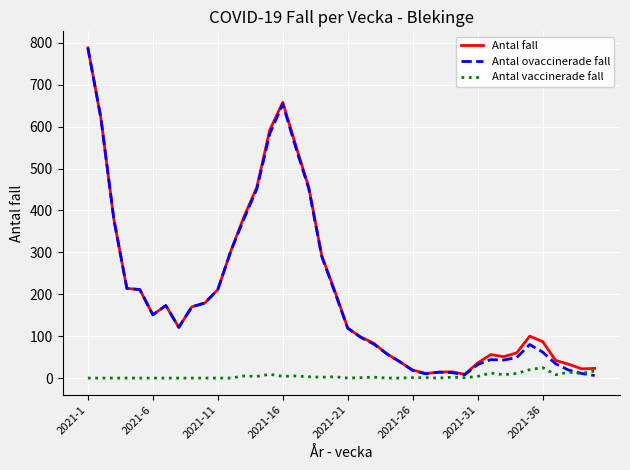

What is the highest value of the Antal fall series?

788